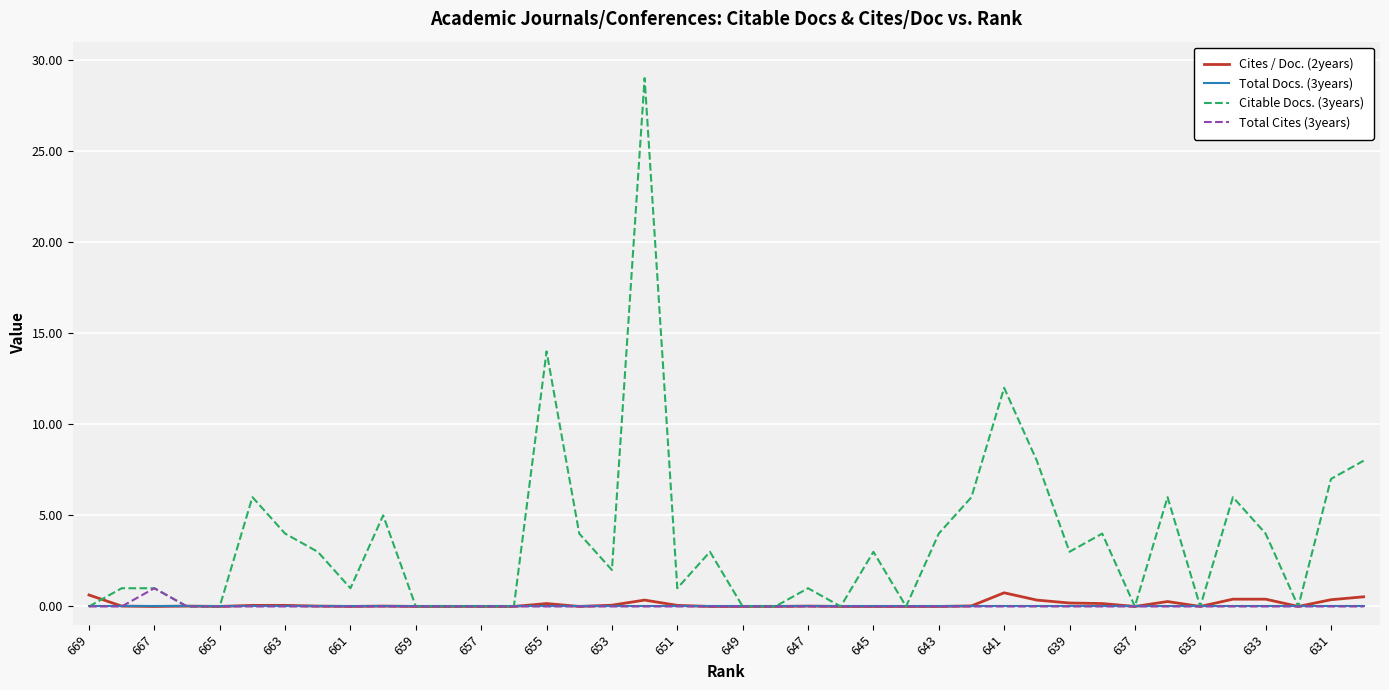

Which series has the largest total across all categories?

Citable Docs. (3years)